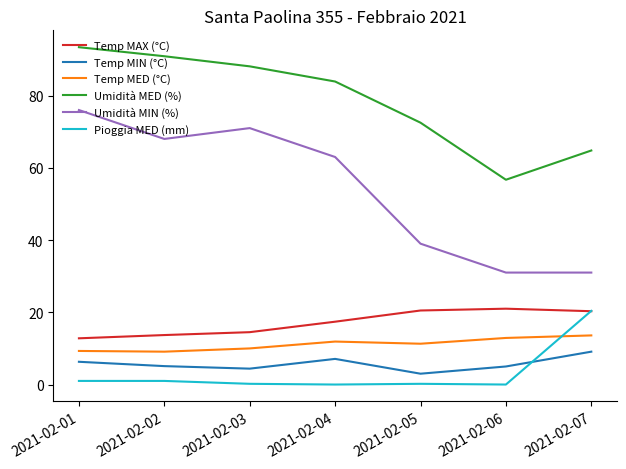

At which label is Umidità MED (%) closest to 75?

2021-02-05